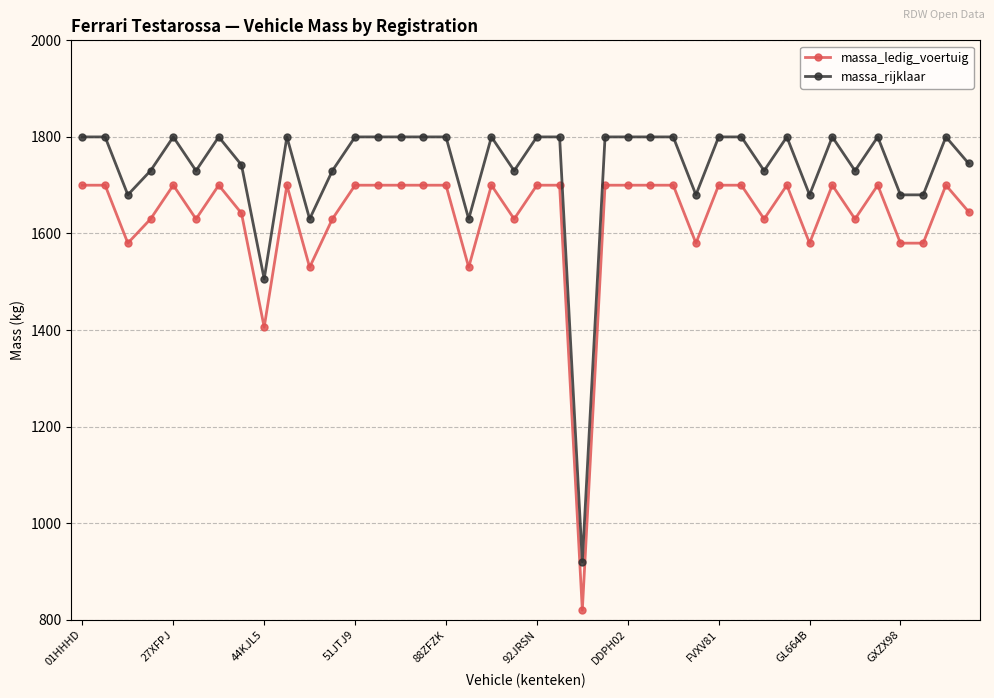

What is the value of the massa_rijklaar point at the 9th from the left?

1506